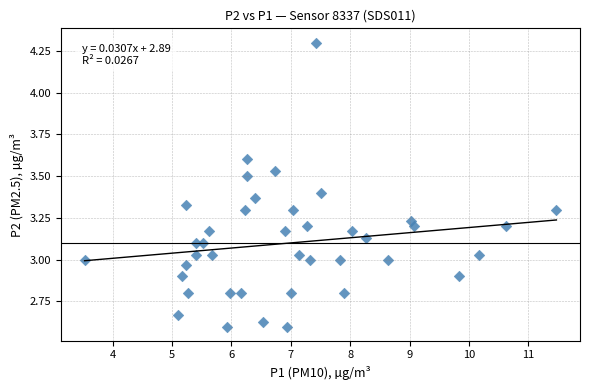

What is the range of Y values (max minus min)?

1.7